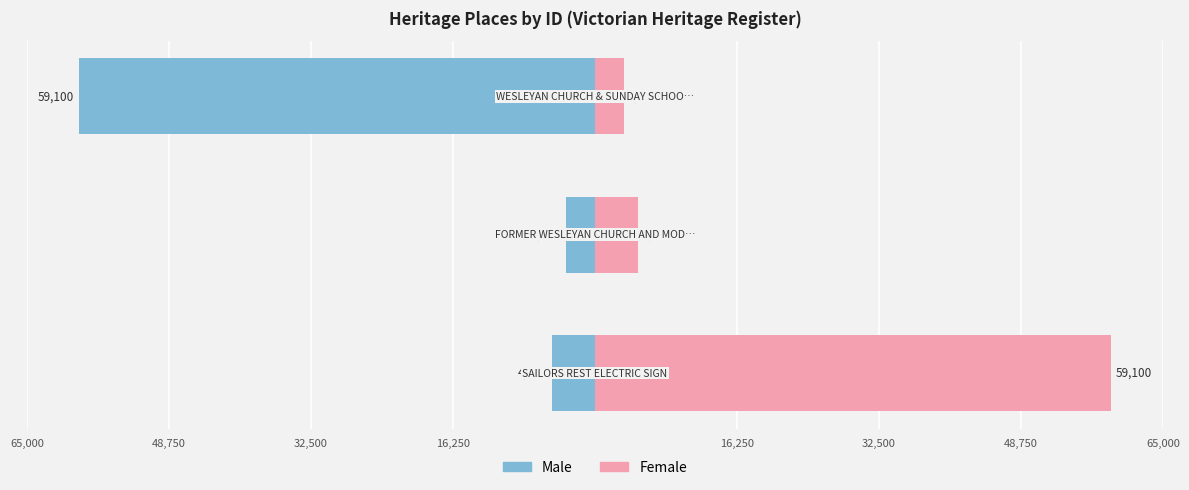

What is the average value of the Female series?

22475